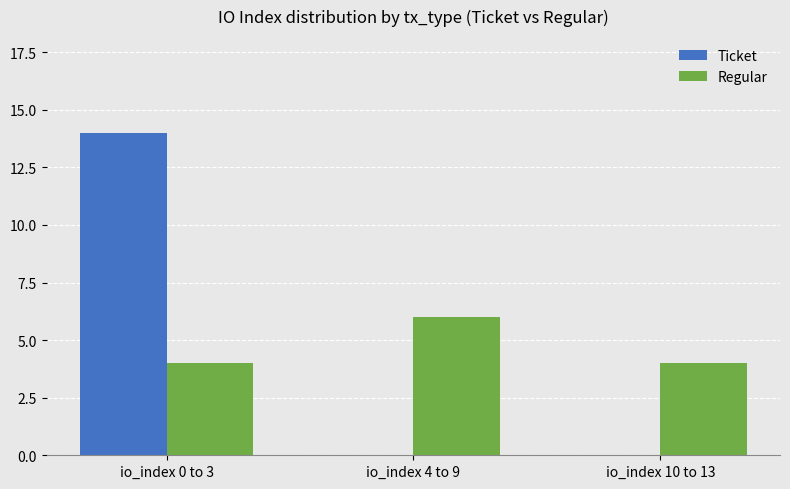

Count the number of categories in the chart.

3